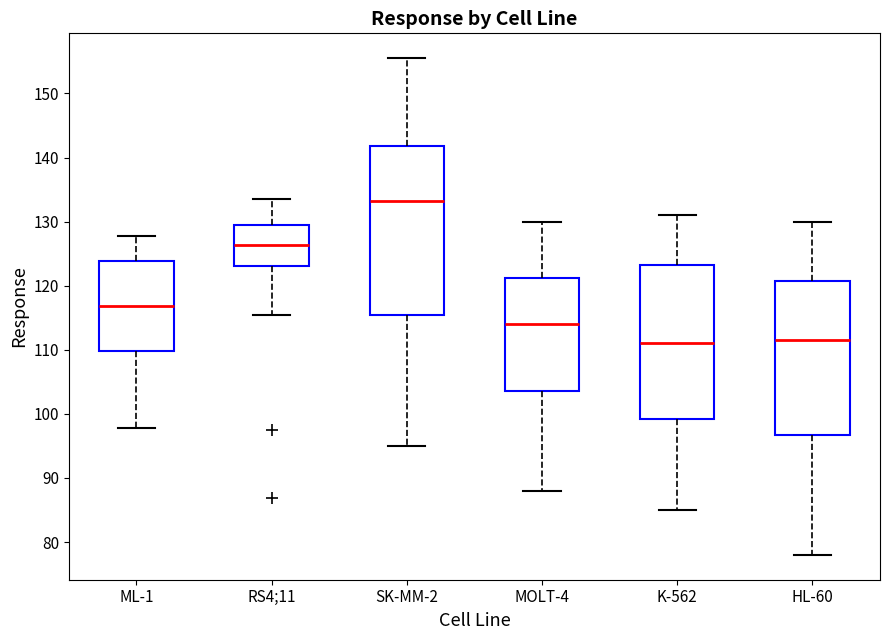

Reading left to right, read every box against the y-axis: the position of its median line, the range the box covers, and the ends of its whiskers. The values are not printed on the chart, so give them approximately, as read against the axis.

ML-1: median 117, box 110 to 124, whiskers 98 to 128
RS4;11: median 126, box 123 to 129, whiskers 115 to 134
SK-MM-2: median 133, box 115 to 142, whiskers 95 to 156
MOLT-4: median 114, box 104 to 121, whiskers 88 to 130
K-562: median 111, box 99 to 123, whiskers 85 to 131
HL-60: median 112, box 97 to 121, whiskers 78 to 130